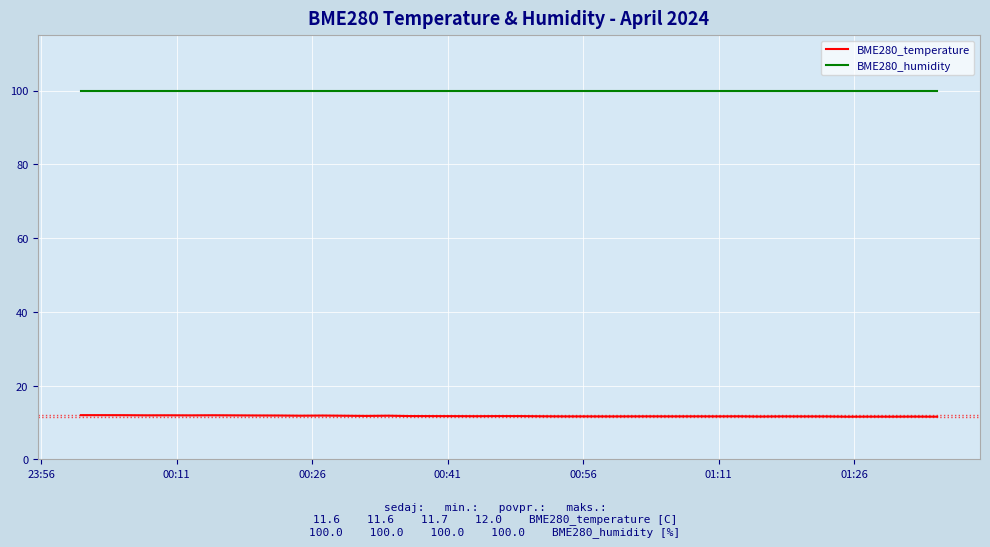

Which series has the largest total across all categories?

BME280_humidity